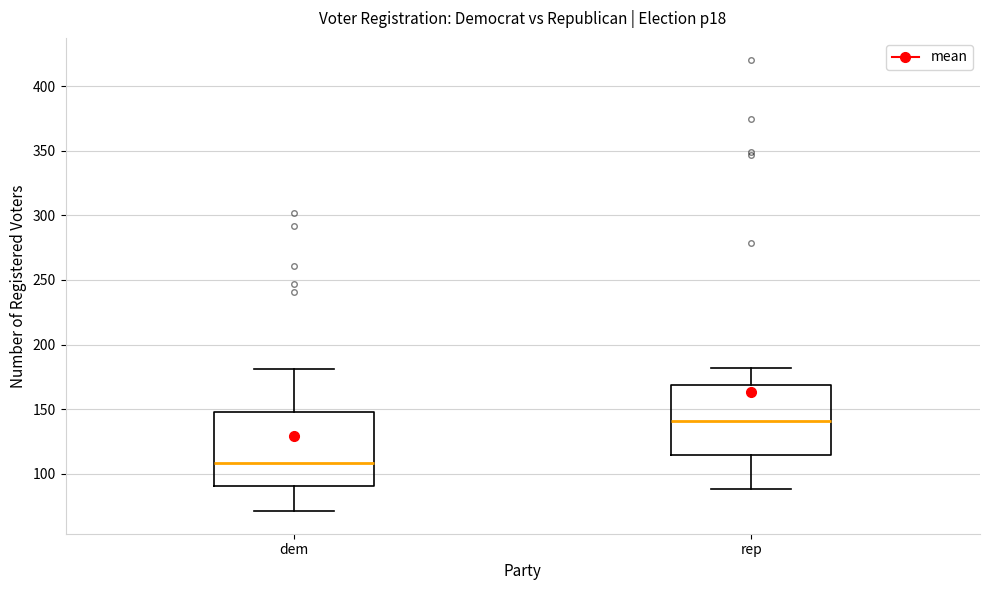

Reading left to right, transcribe this box plot: for each box, give where its median line is, the range the box spans, and where its two whiskers end, as read against the y-axis. The values are not printed on the chart, so give them approximately, as read against the axis.

dem: median 110, box 90 to 150, whiskers 70 to 180
rep: median 140, box 115 to 170, whiskers 90 to 180